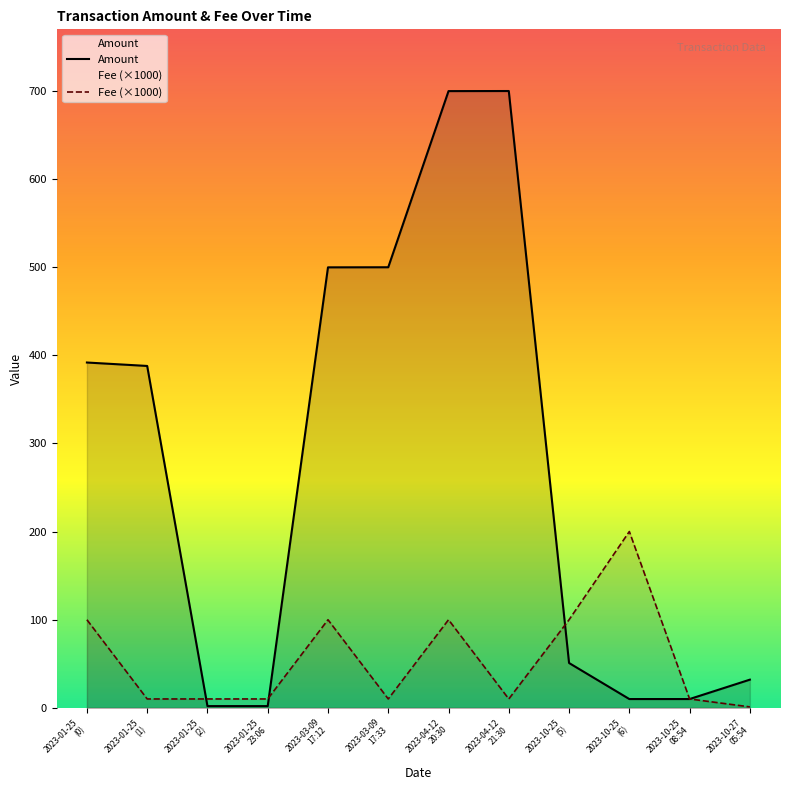

Reading left to right, extract all data points from this chart.

Amount: 2023-01-25
(0)=391.9	2023-01-25
(1)=388.0	2023-01-25
(2)=2.0	2023-01-25
23:06=2.0	2023-03-09
17:12=499.9	2023-03-09
17:33=500.0	2023-04-12
20:30=699.9	2023-04-12
21:30=700.0	2023-10-25
(5)=50.9	2023-10-25
(6)=10.0	2023-10-25
08:54=10.0	2023-10-27
05:54=32.0
Fee (×1000): 2023-01-25
(0)=100.0	2023-01-25
(1)=10.1	2023-01-25
(2)=10.1	2023-01-25
23:06=10.1	2023-03-09
17:12=100.0	2023-03-09
17:33=10.1	2023-04-12
20:30=100.0	2023-04-12
21:30=10.1	2023-10-25
(5)=100.0	2023-10-25
(6)=200.1	2023-10-25
08:54=10.1	2023-10-27
05:54=1.1